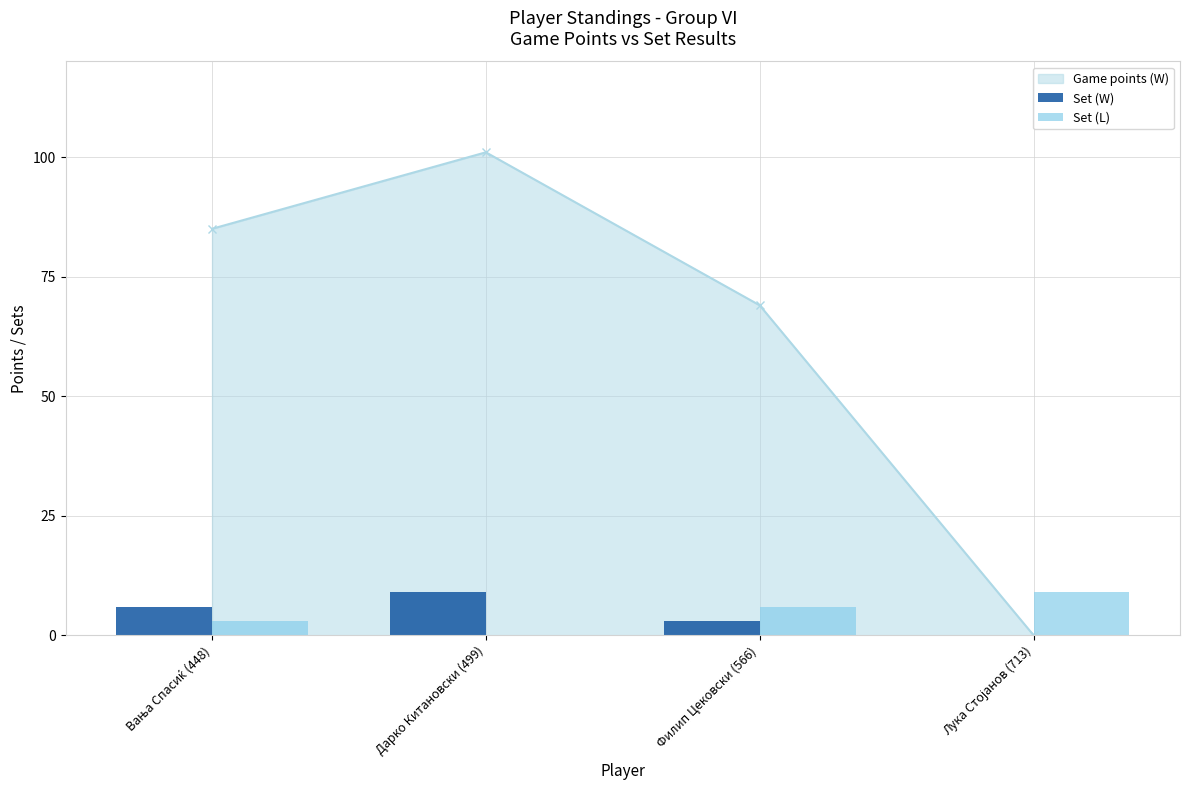

The Game points (W) series shows 103 at Филип Цековски (566). True or false?

False